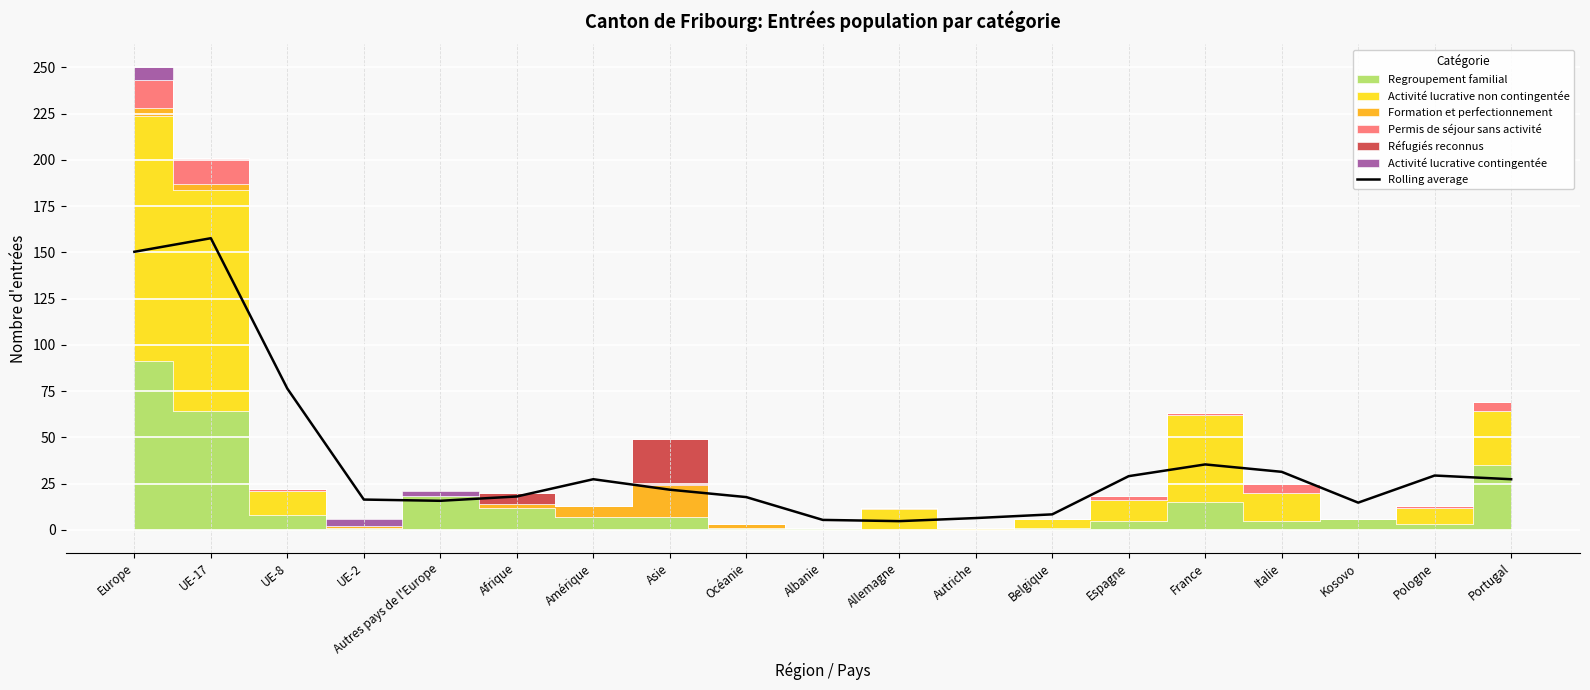

Approximately how many times larger is the value at Kosovo compared to Portugal?

0.5